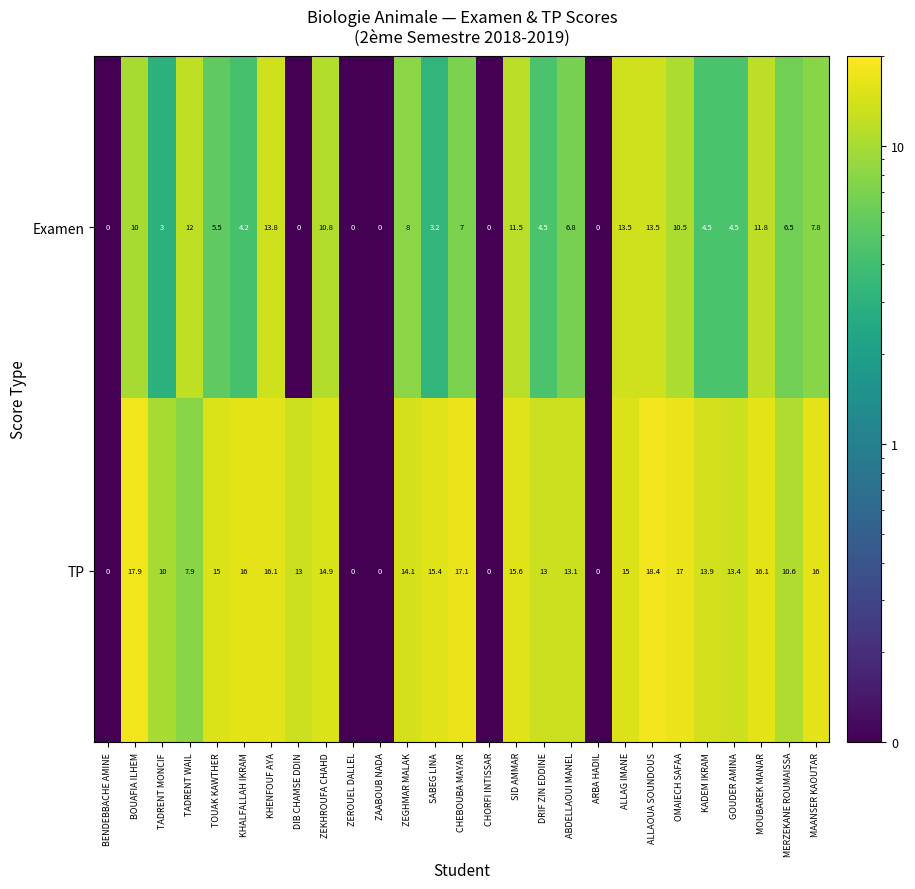

Where does the Examen series first go above 6?

BOUAFIA ILHEM